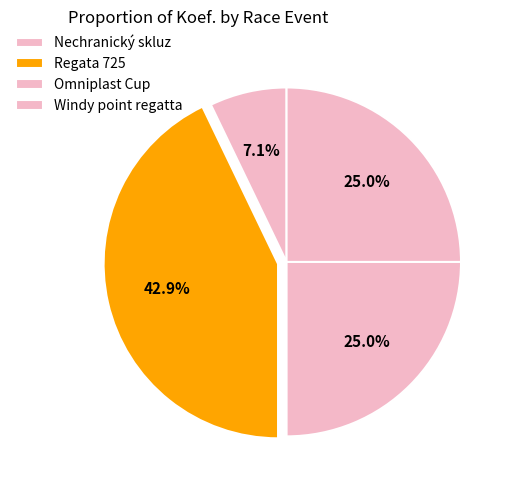

What is the smallest slice in the pie chart?

Nechranický skluz (211106)